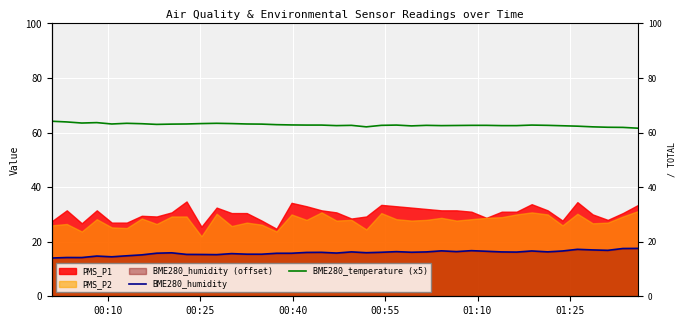

What is the sum of all BME280_humidity values?

636.8